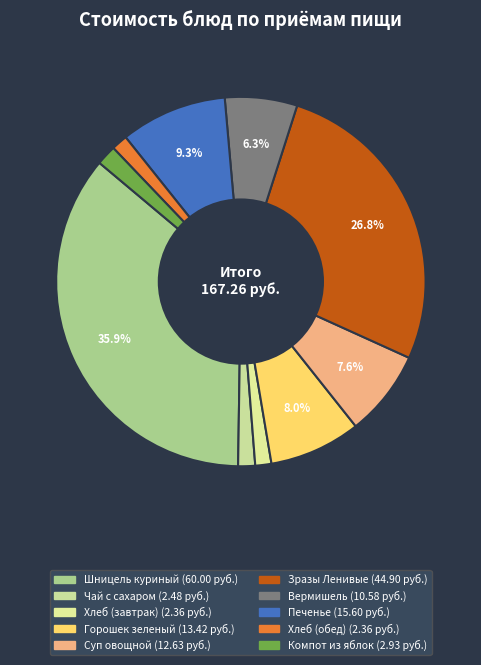

Count the number of slices in the pie.

10